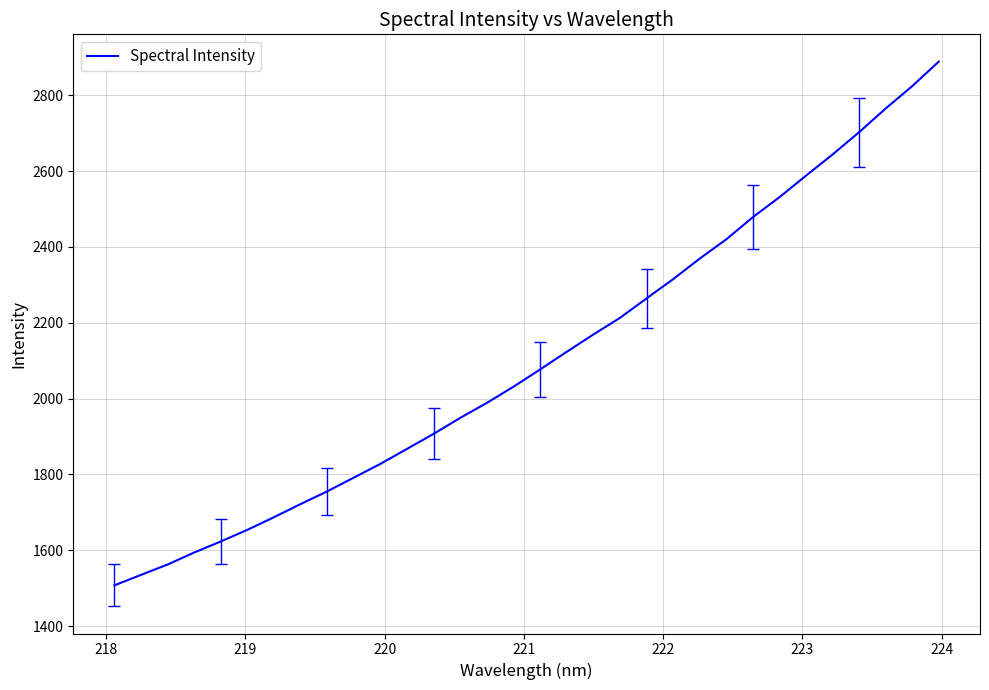

What is the greatest value displayed?

2888.7